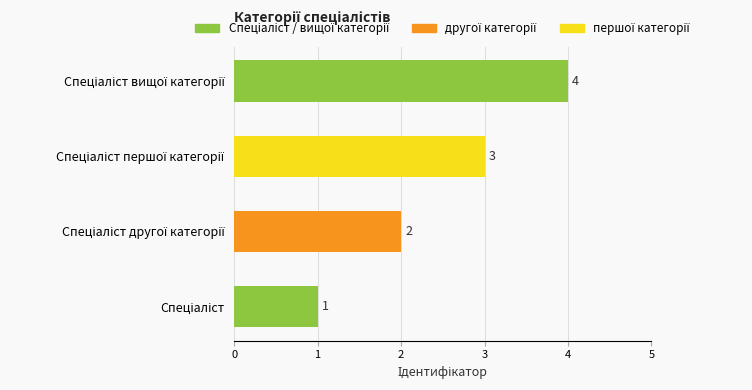

What is the maximum value shown in the chart?

4